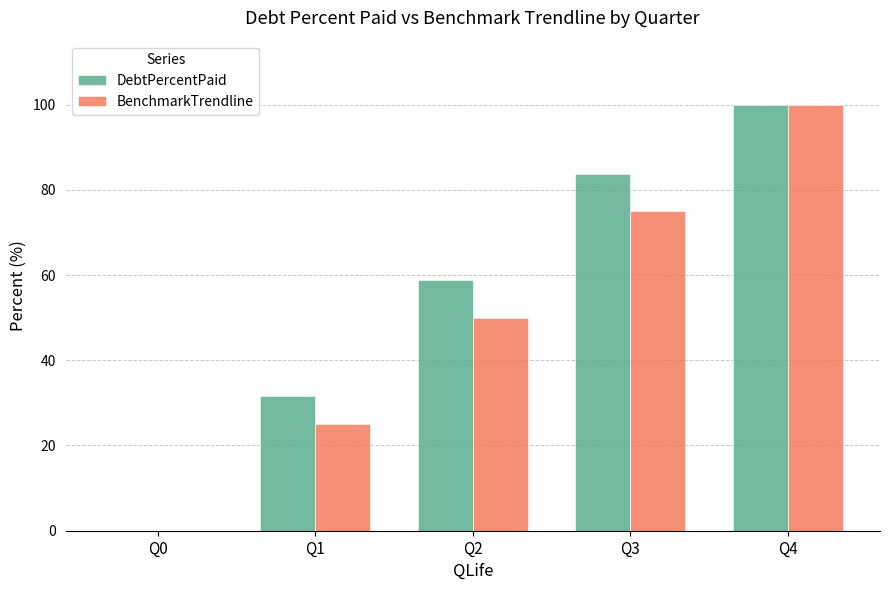

Is it true that BenchmarkTrendline equals 71.4 at Q2?

False